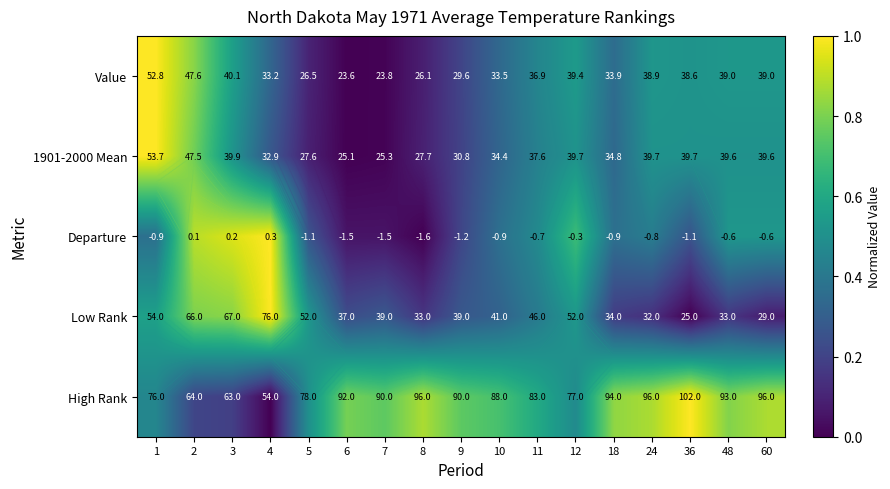

Which category has the highest value in the 1901-2000 Mean series?

1